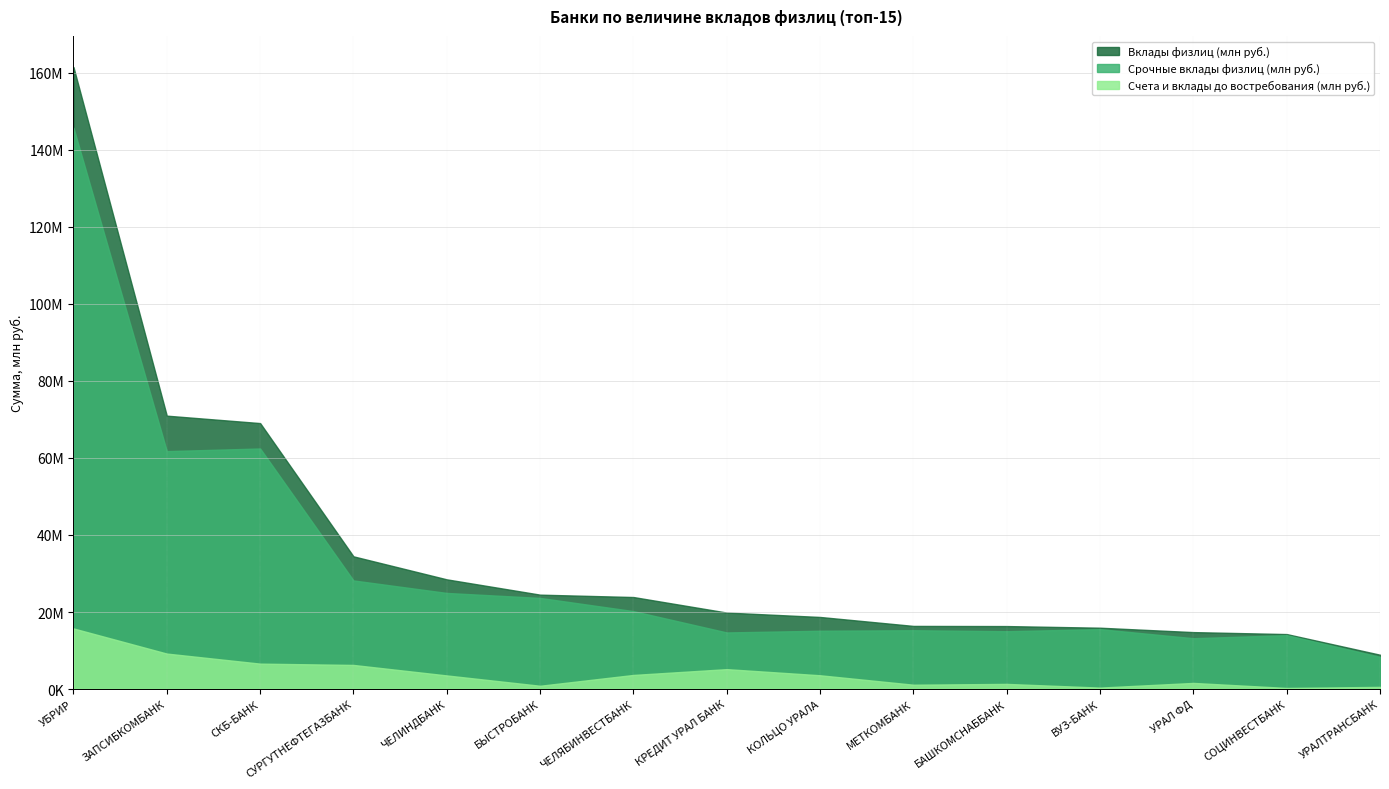

Between ЧЕЛЯБИНВЕСТБАНК and УРАЛ ФД, which series saw the biggest shift?

Вклады физлиц (млн руб.)